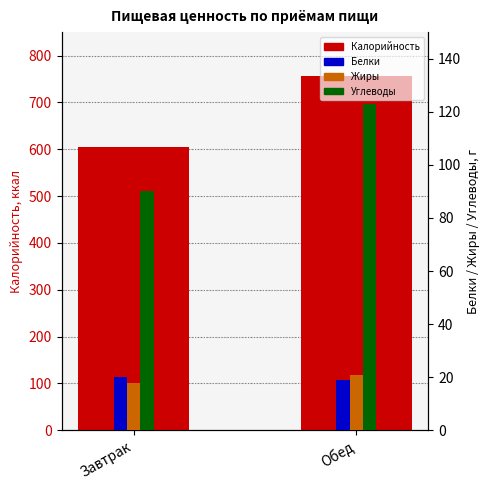

Is it true that Калорийность equals 604 at Завтрак?

True